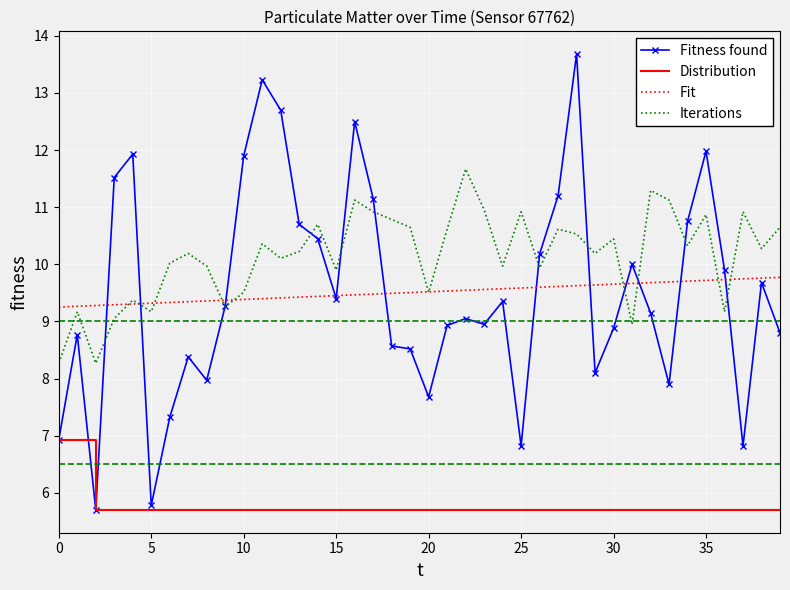

Which series has the largest total across all categories?

Iterations